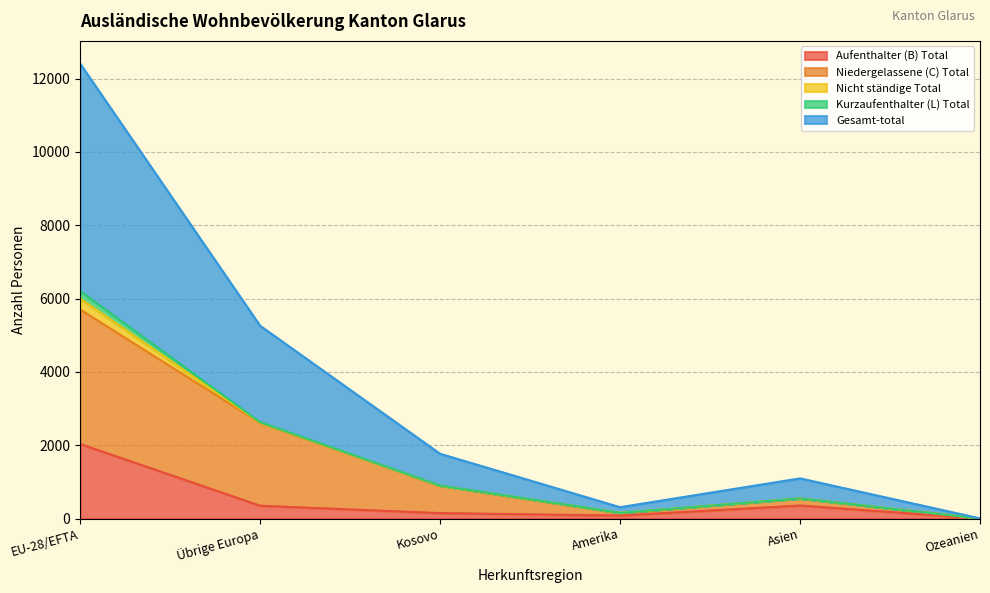

At which category is the sum across all series the highest?

EU-28/EFTA